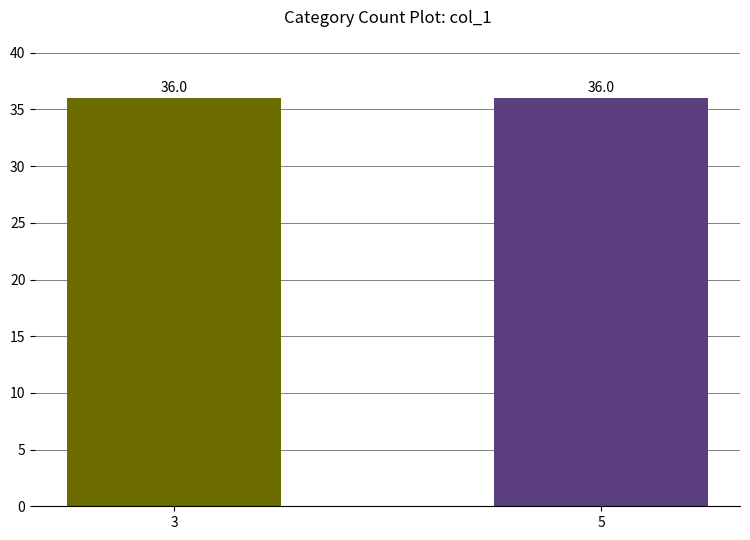

Does the chart contain stacked bars?

No